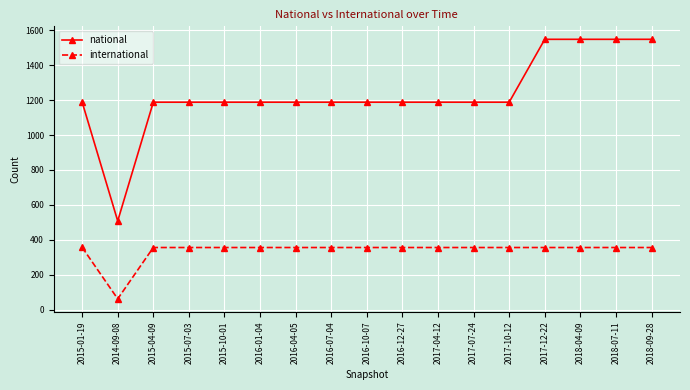

At 2016-04-05, list the series in order from smallest to largest.

international, national